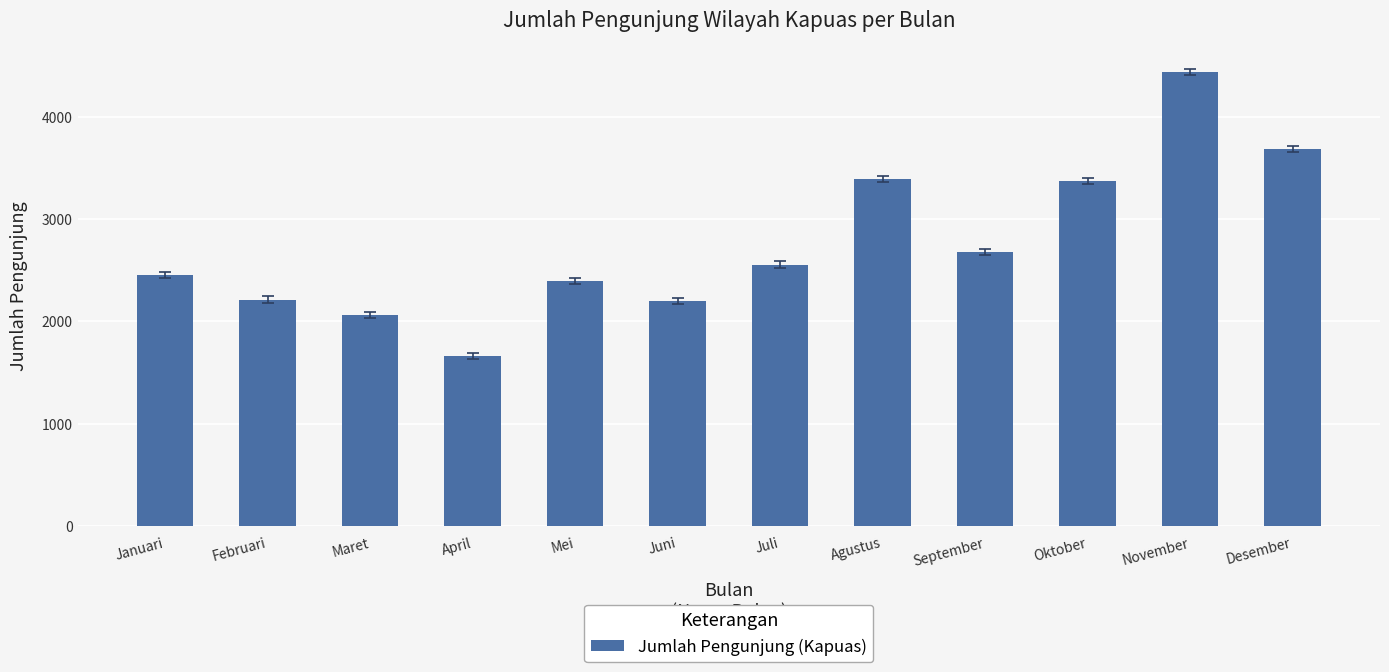

How many values are below 2556?

6